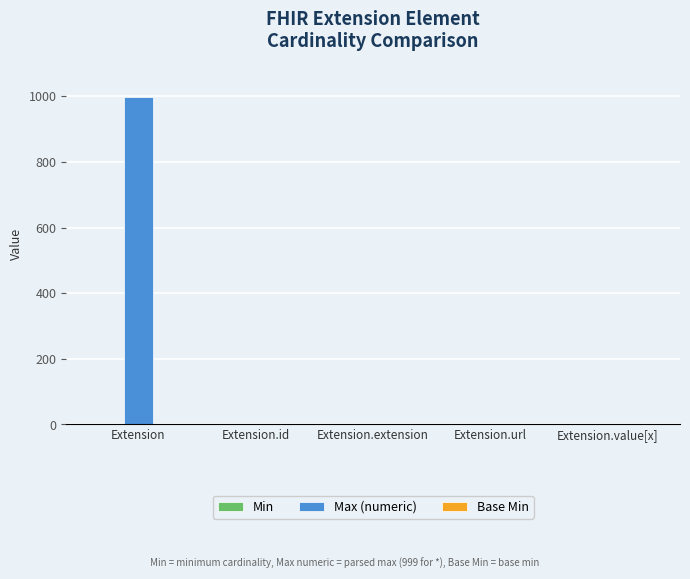

What is the total value across all series at Extension?

999